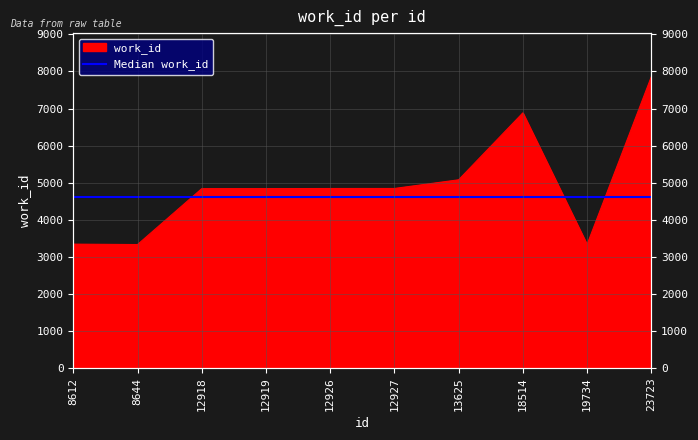

Where is the data nearest to the value 5593?

13625